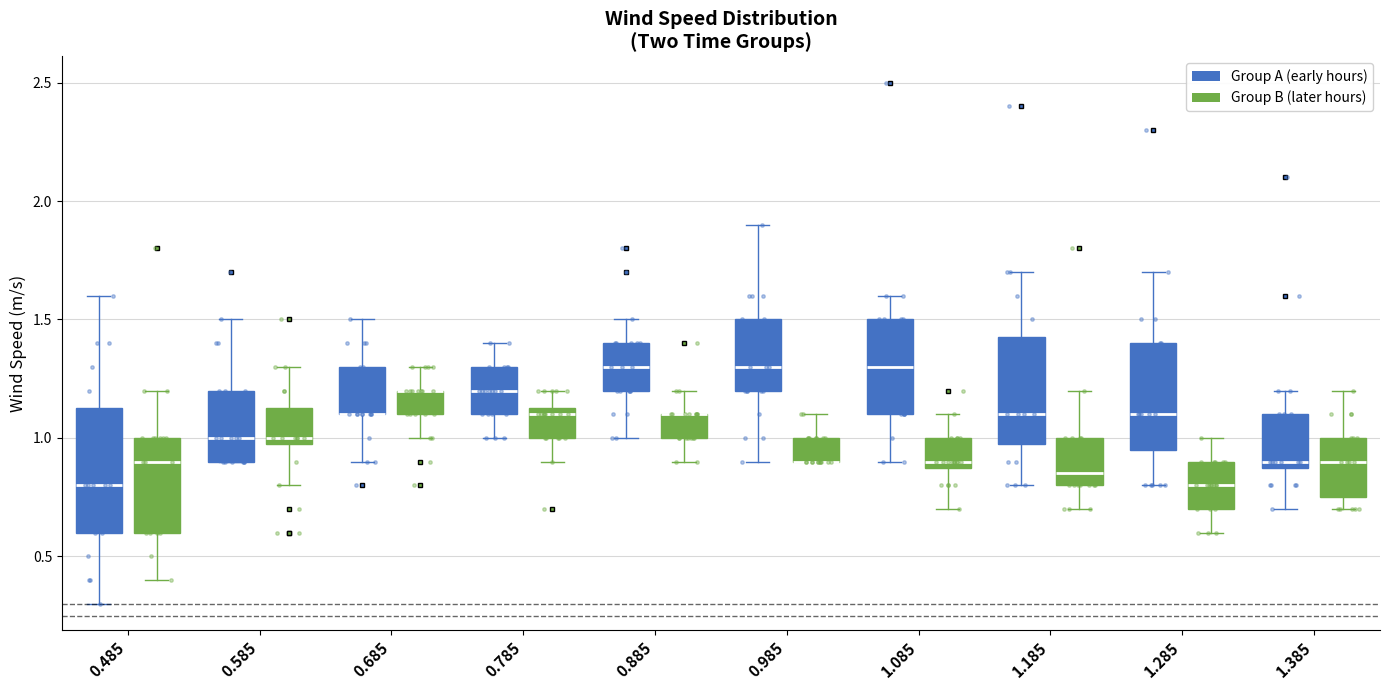

Reading left to right, transcribe this box plot: for each box, give where its median line is, the range the box spans, and where its two whiskers end, as read against the y-axis. The values are not printed on the chart, so give them approximately, as read against the axis.

0.485 (Group A (early hours)): median 0.80, box 0.60 to 1.15, whiskers 0.30 to 1.60
0.485 (Group B (later hours)): median 0.90, box 0.60 to 1.00, whiskers 0.40 to 1.20
0.585 (Group A (early hours)): median 1.00, box 0.90 to 1.20, whiskers 0.90 to 1.50
0.585 (Group B (later hours)): median 1.00 (just above the box's lower edge), box 1.00 to 1.15, whiskers 0.80 to 1.30
0.685 (Group A (early hours)): median 1.10 (drawn on the box's lower edge), box 1.10 to 1.30, whiskers 0.90 to 1.50
0.685 (Group B (later hours)): median 1.20 (drawn on the box's upper edge), box 1.10 to 1.20, whiskers 1.00 to 1.30
0.785 (Group A (early hours)): median 1.20, box 1.10 to 1.30, whiskers 1.00 to 1.40
0.785 (Group B (later hours)): median 1.10, box 1.00 to 1.15, whiskers 0.90 to 1.20
0.885 (Group A (early hours)): median 1.30, box 1.20 to 1.40, whiskers 1.00 to 1.50
0.885 (Group B (later hours)): median 1.10 (drawn on the box's upper edge), box 1.00 to 1.10, whiskers 0.90 to 1.20
0.985 (Group A (early hours)): median 1.30, box 1.20 to 1.50, whiskers 0.90 to 1.90
0.985 (Group B (later hours)): median 0.90 (drawn on the box's lower edge), box 0.90 to 1.00, whiskers 0.90 to 1.10
1.085 (Group A (early hours)): median 1.30, box 1.10 to 1.50, whiskers 0.90 to 1.60
1.085 (Group B (later hours)): median 0.90 (just above the box's lower edge), box 0.90 to 1.00, whiskers 0.70 to 1.10
1.185 (Group A (early hours)): median 1.10, box 1.00 to 1.45, whiskers 0.80 to 1.70
1.185 (Group B (later hours)): median 0.85, box 0.80 to 1.00, whiskers 0.70 to 1.20
1.285 (Group A (early hours)): median 1.10, box 0.95 to 1.40, whiskers 0.80 to 1.70
1.285 (Group B (later hours)): median 0.80, box 0.70 to 0.90, whiskers 0.60 to 1.00
1.385 (Group A (early hours)): median 0.90 (just above the box's lower edge), box 0.90 to 1.10, whiskers 0.70 to 1.20
1.385 (Group B (later hours)): median 0.90, box 0.75 to 1.00, whiskers 0.70 to 1.20